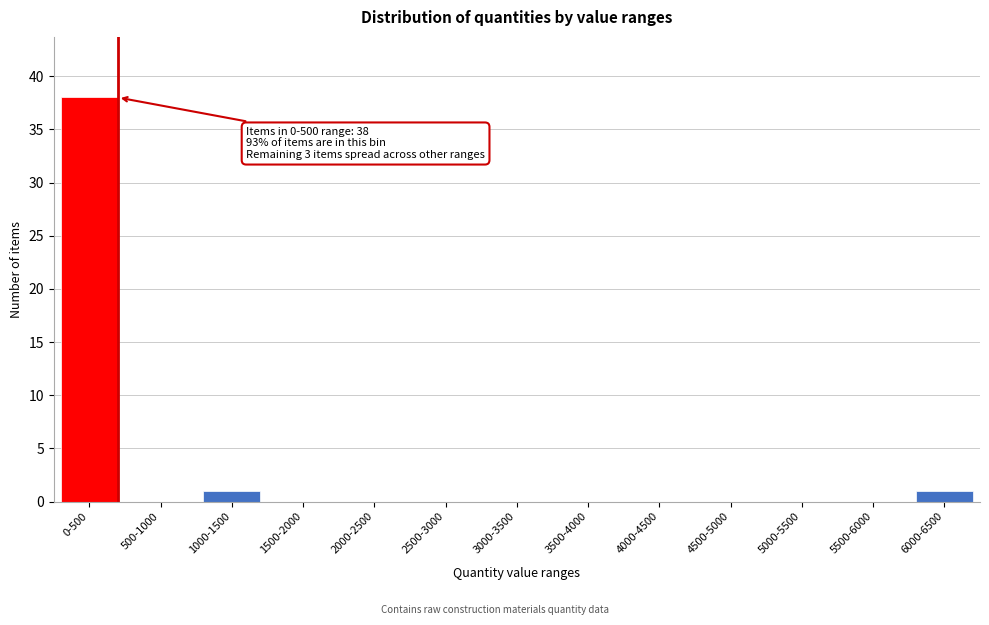

Reading left to right, extract all data points from this chart.

0-500=38	500-1000=0	1000-1500=1	1500-2000=0	2000-2500=0	2500-3000=0	3000-3500=0	3500-4000=0	4000-4500=0	4500-5000=0	5000-5500=0	5500-6000=0	6000-6500=1